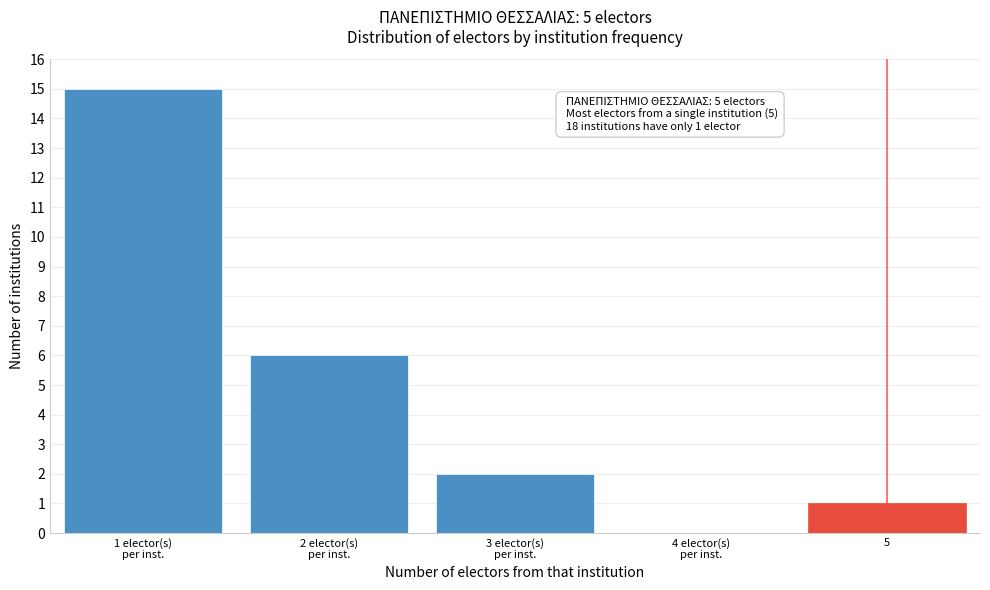

What is the sum of all values?

24